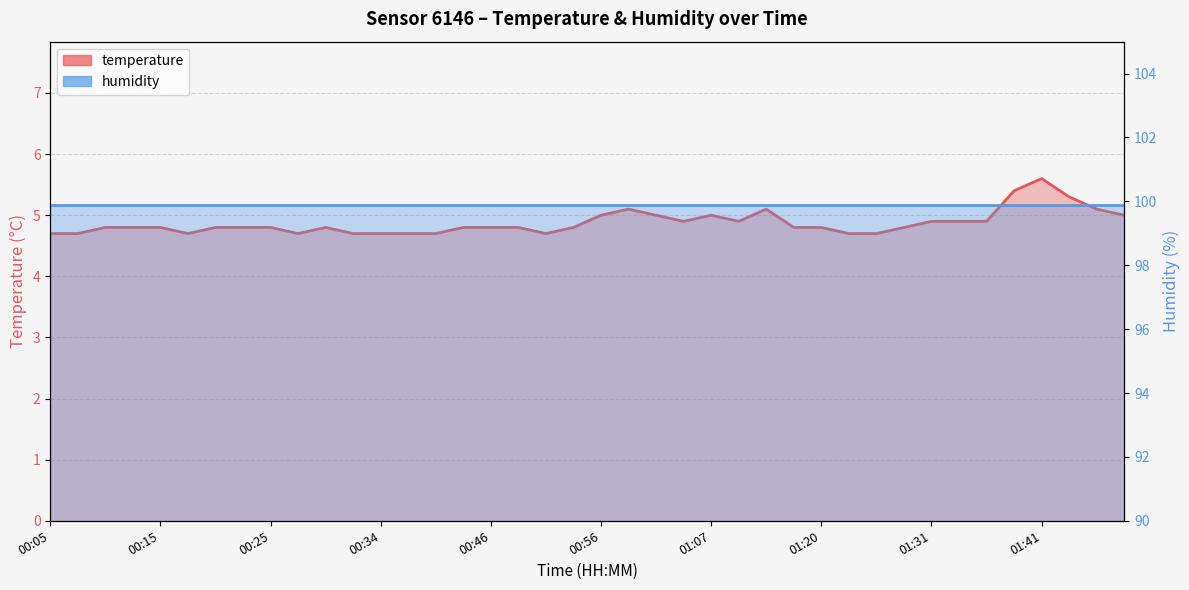

What is the label of the 40th point from the right?

00:05